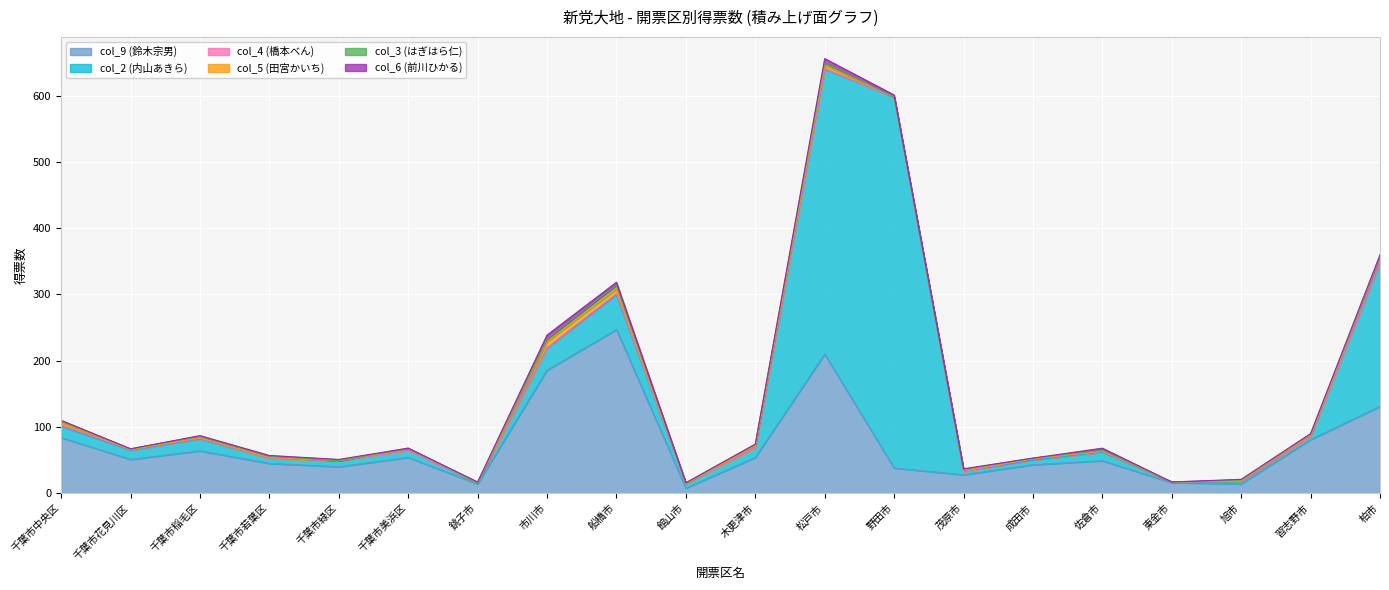

Read the col_2 (内山あきら) value at 東金市.

1.0